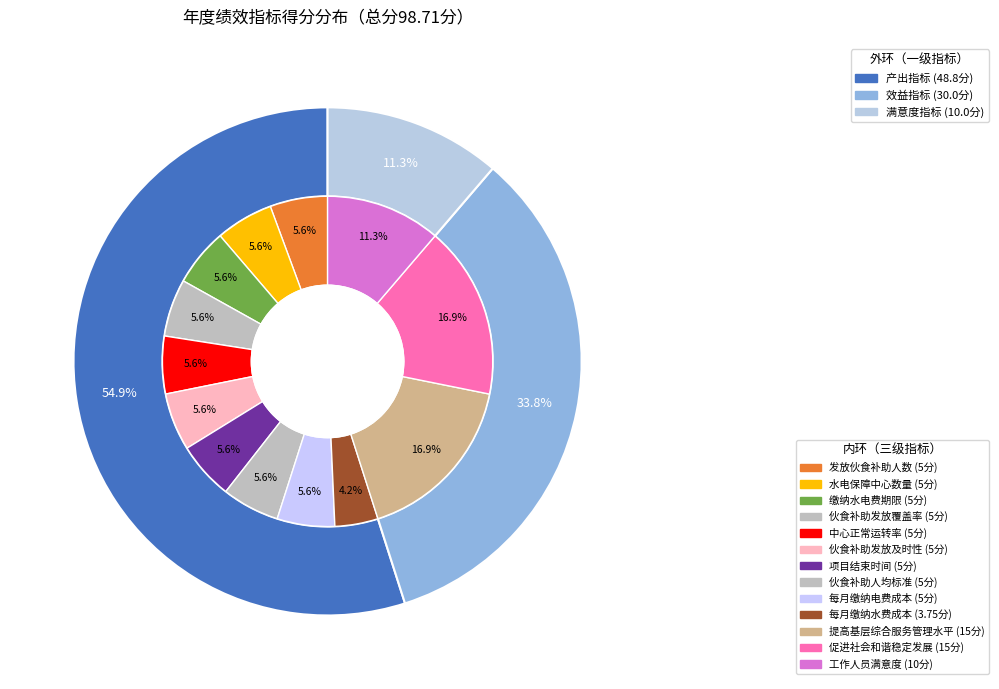

Which category has the biggest portion of the pie?

提高基层综合服务管理水平